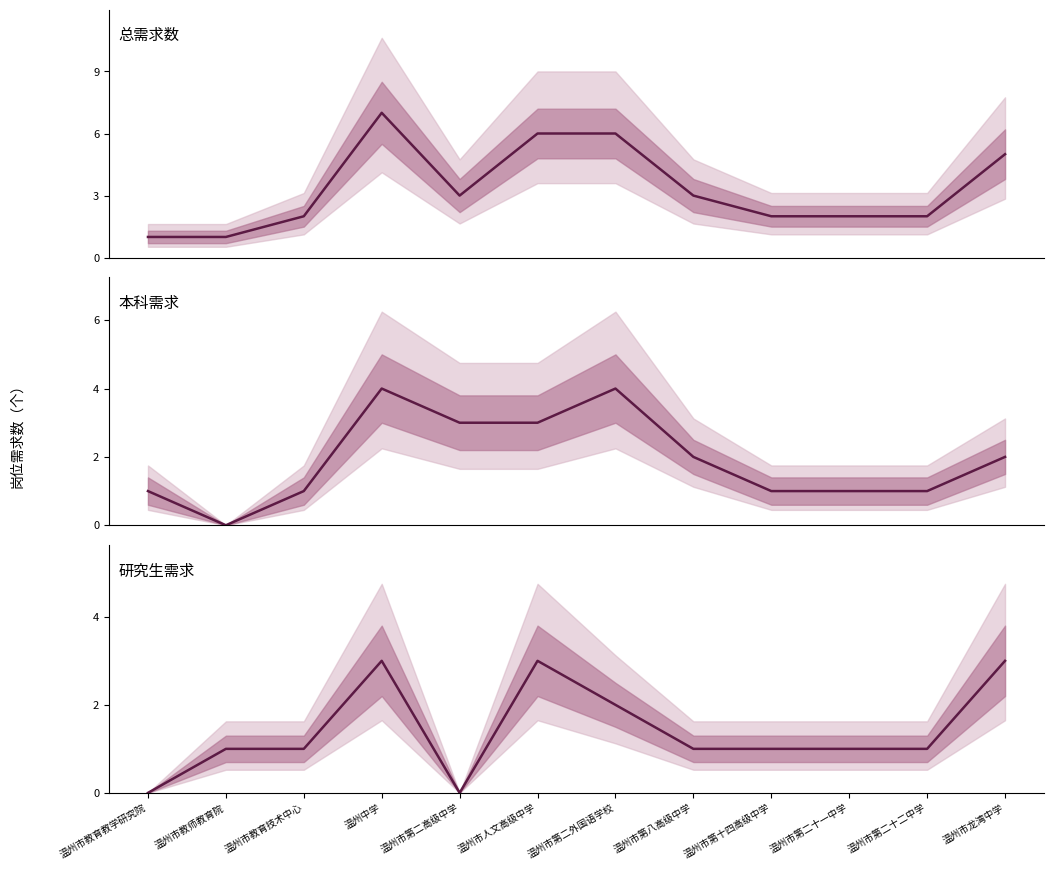

Reading left to right, transcribe all the data shown in this chart.

总需求数: 1	1	2	7	3	6	6	3	2	2	2	5
本科需求: 1	0	1	4	3	3	4	2	1	1	1	2
研究生需求: 0	1	1	3	0	3	2	1	1	1	1	3